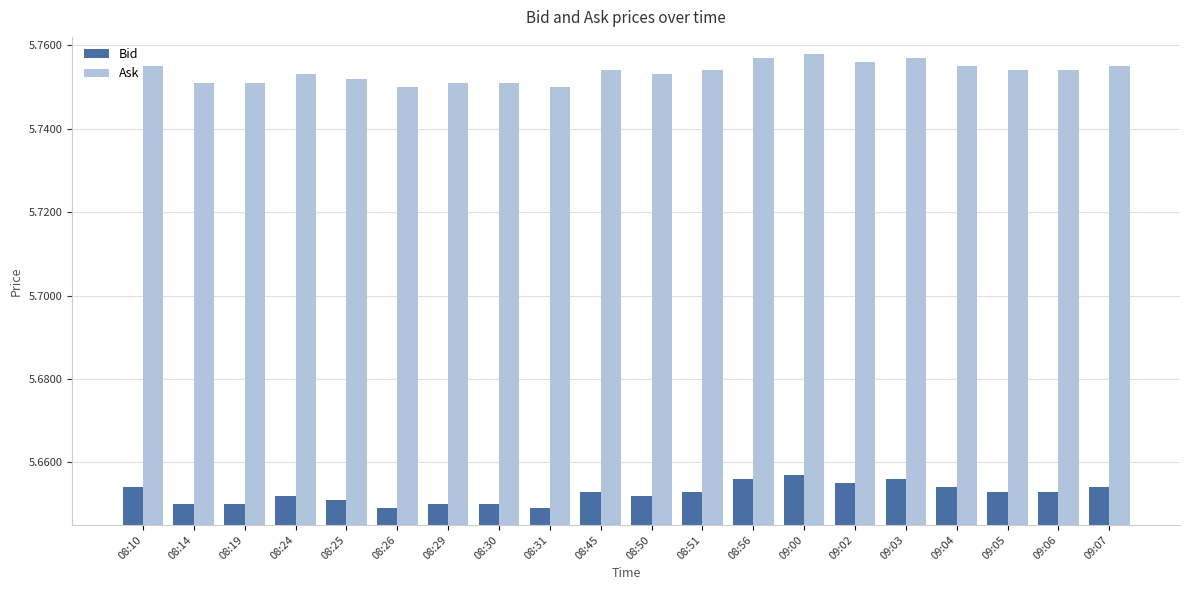

True or false: Bid has a value of 7.5 at 09:05.

False